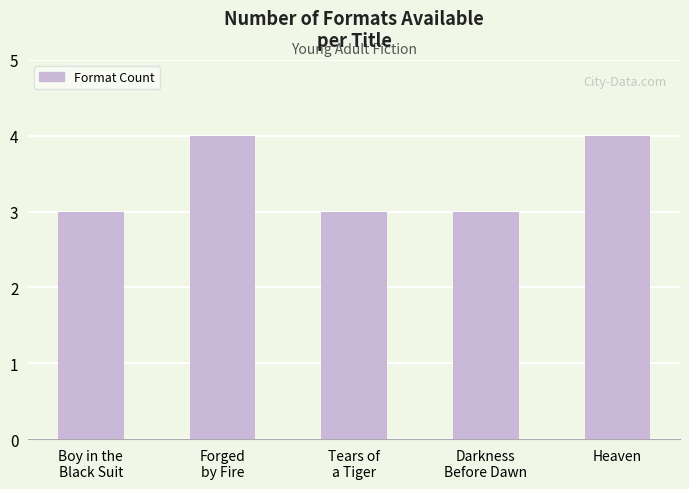

What is the average value?

3